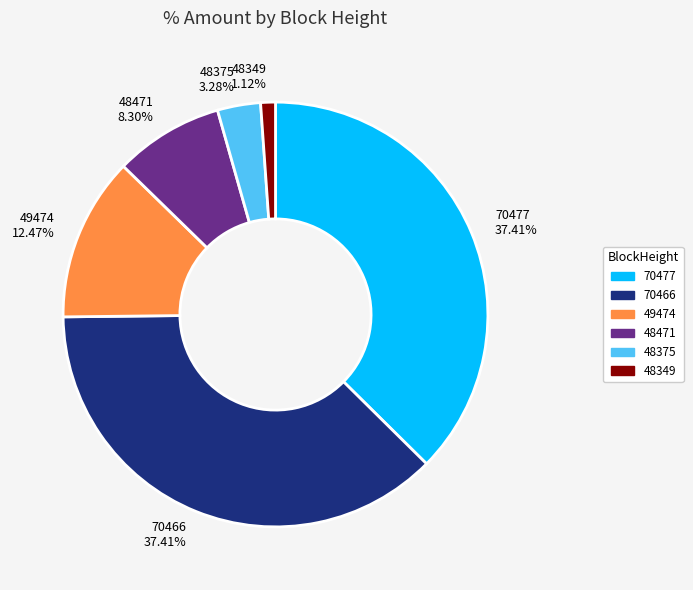

What percentage is the 48471 slice, to the nearest percent?

8%